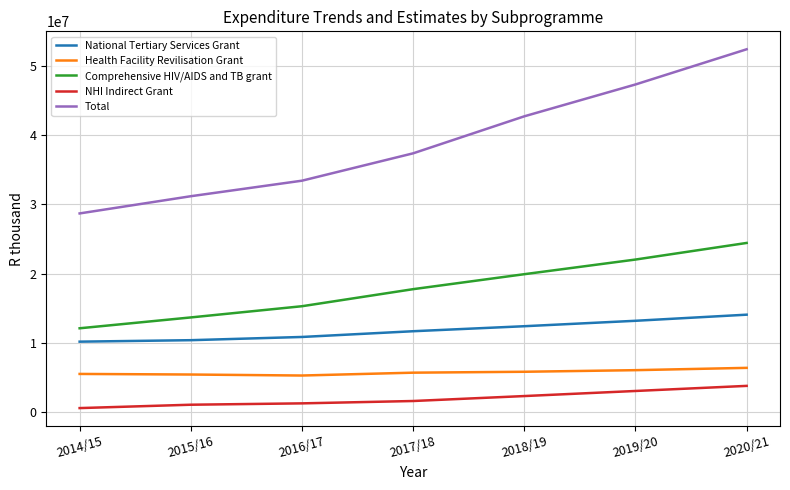

What position from the right is 2016/17?

5